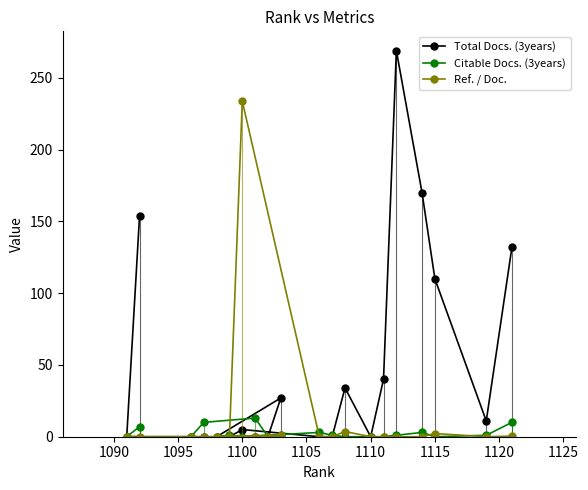

Which series has the largest total across all categories?

Total Docs. (3years)